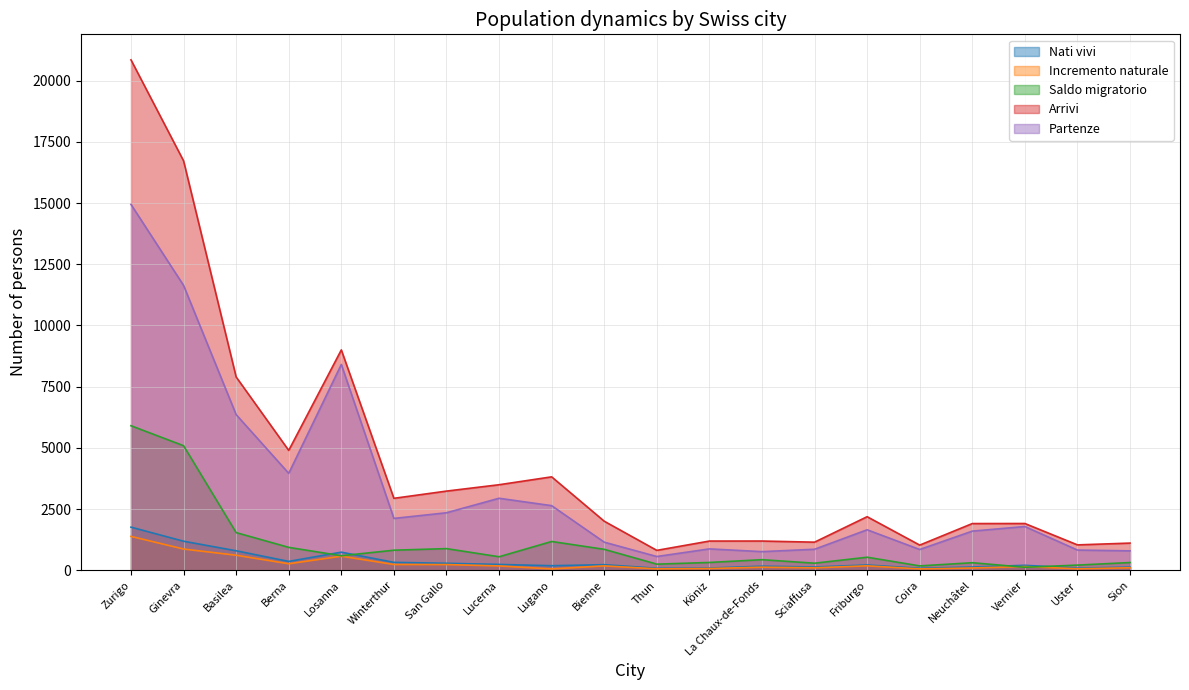

True or false: Partenze and Nati vivi cross at least once.

False